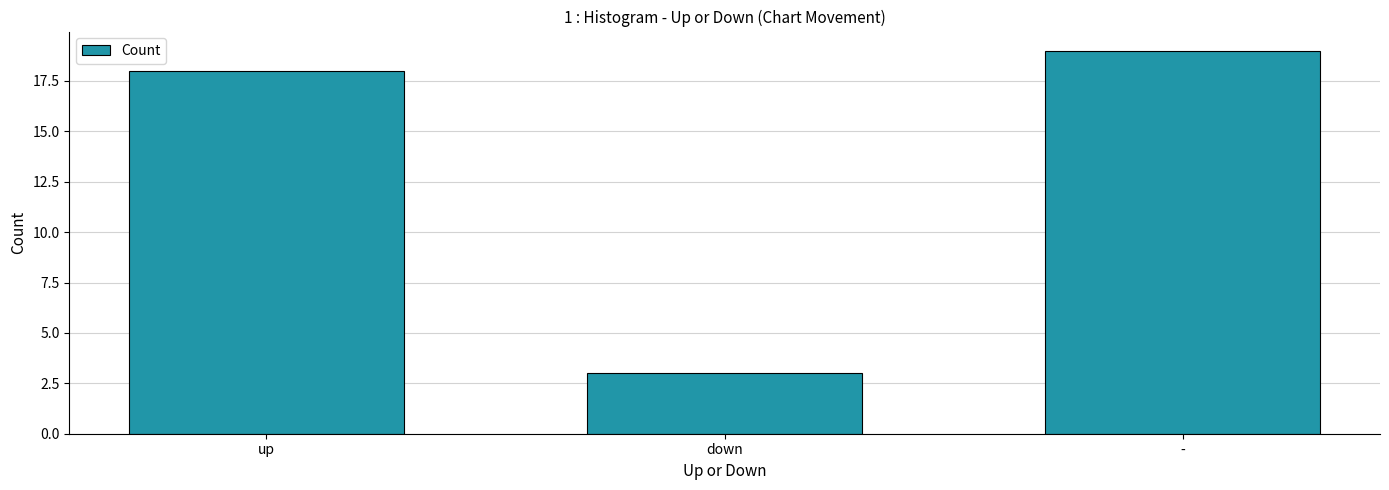

Which label corresponds to the largest value in the chart?

-